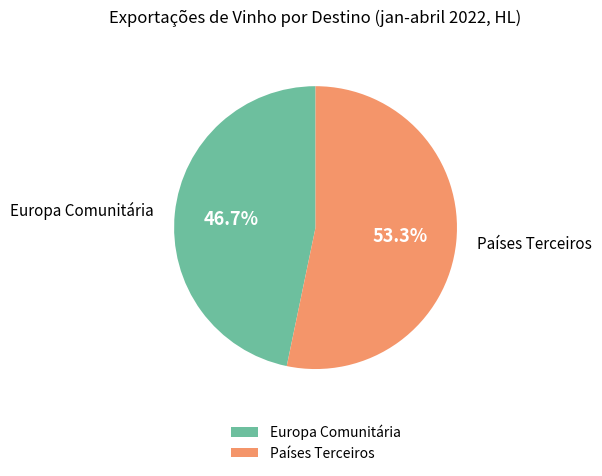

What percentage is the Europa Comunitária slice, to the nearest percent?

47%